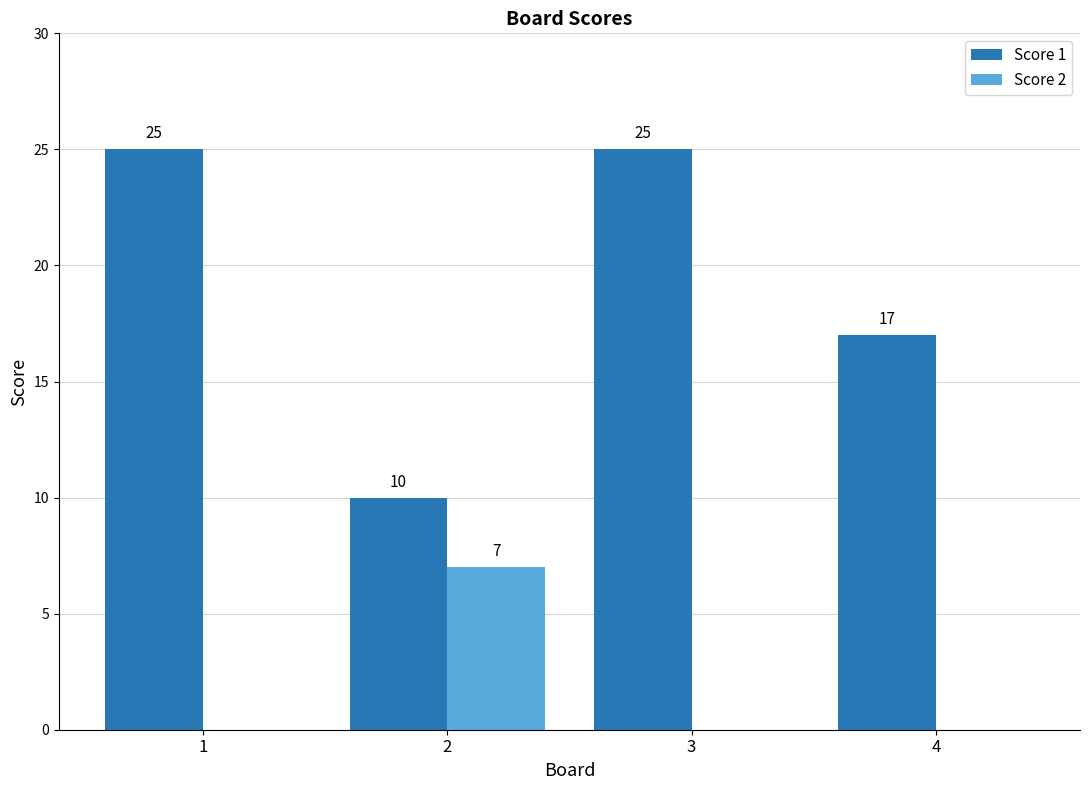

What are all the series names shown in the legend?

Score 1, Score 2